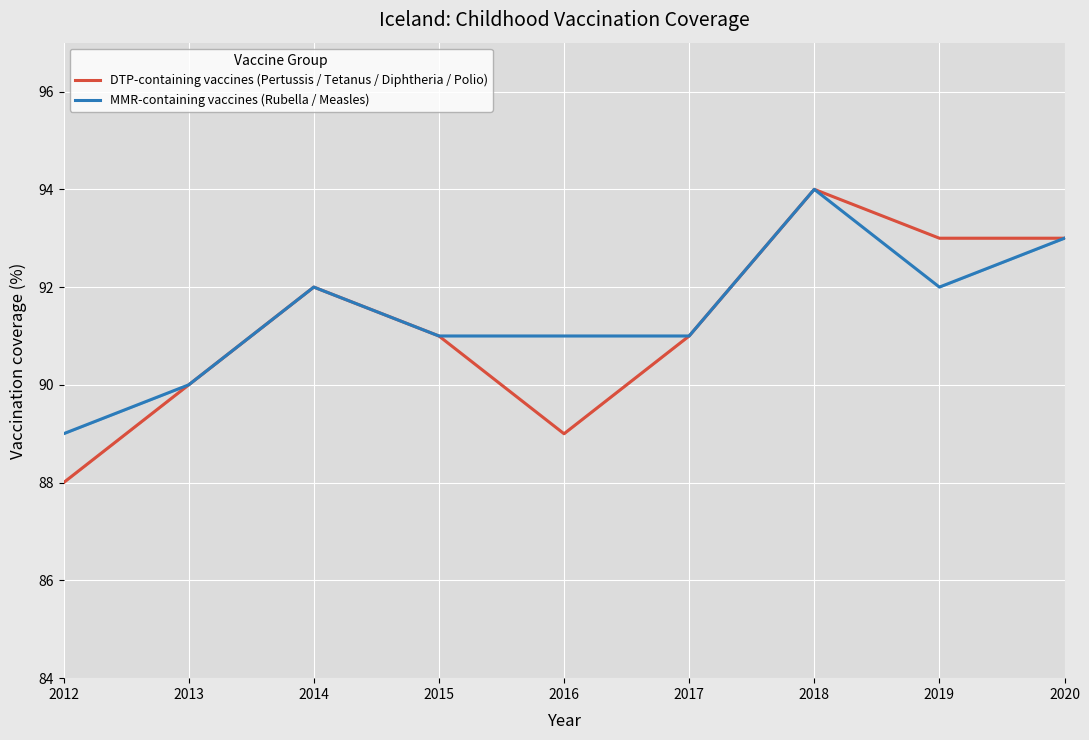

Rank the series by their average value, from highest to lowest.

MMR-containing vaccines (Rubella / Measles), DTP-containing vaccines (Pertussis / Tetanus / Diphtheria / Polio)